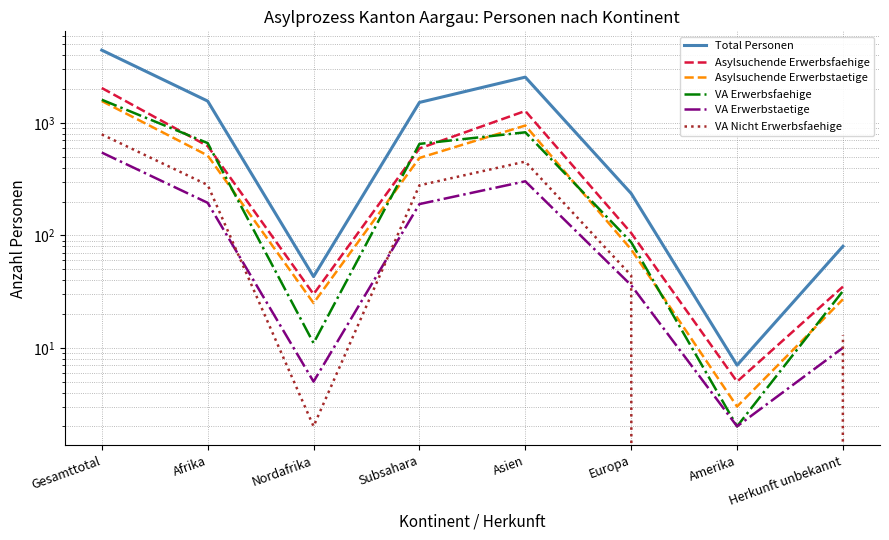

Which category has the lowest value in the Asylsuchende Erwerbsfaehige series?

Amerika